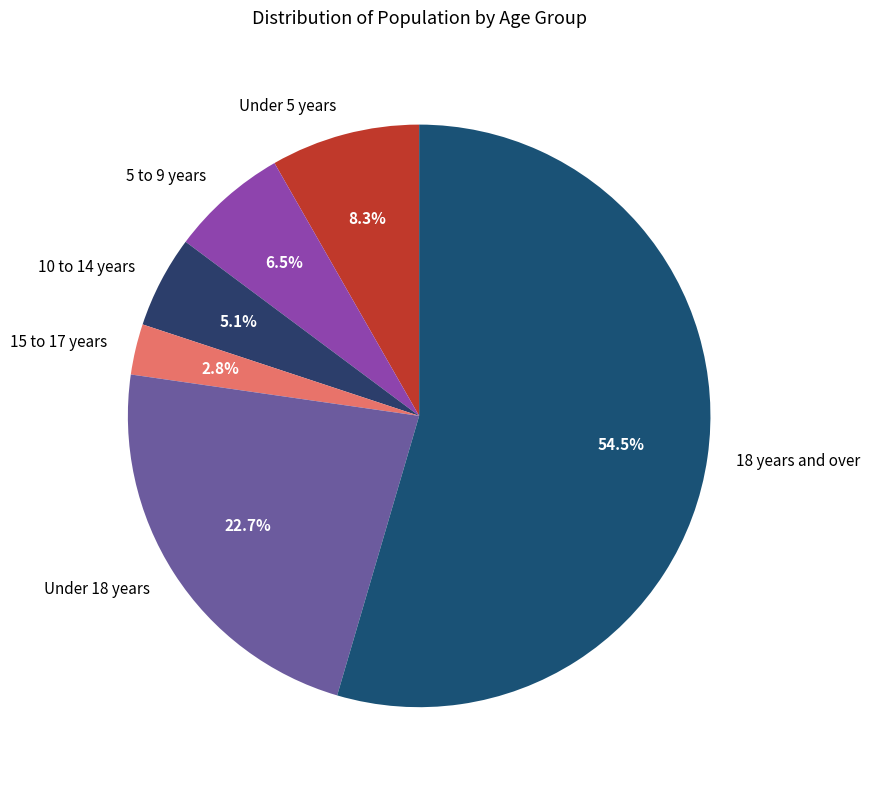

To the nearest percent, what is the difference between the largest and smallest slice percentages?

52%